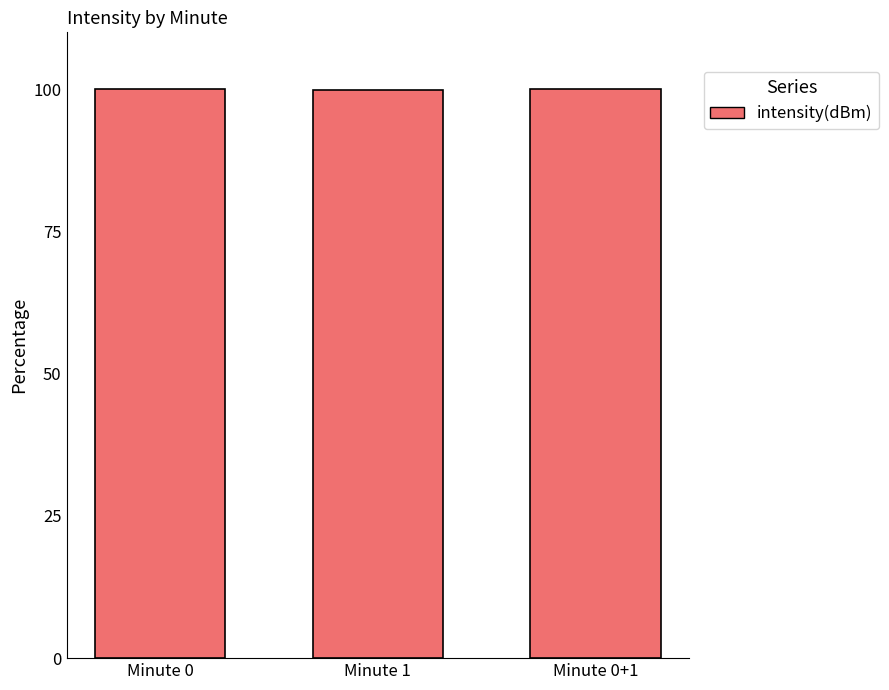

How many categories are shown in the chart?

3